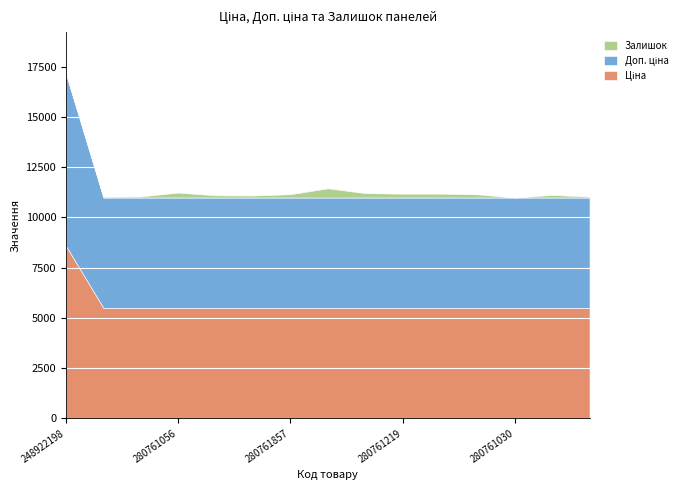

Which category has the lowest value across all series?

280761030